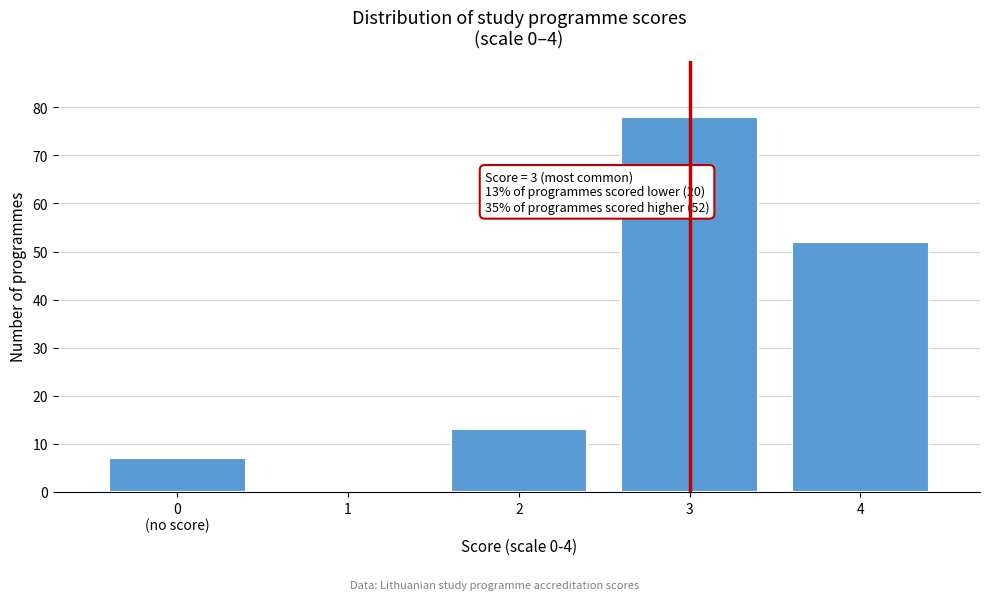

What is the change in value from 2 to 4?

+39